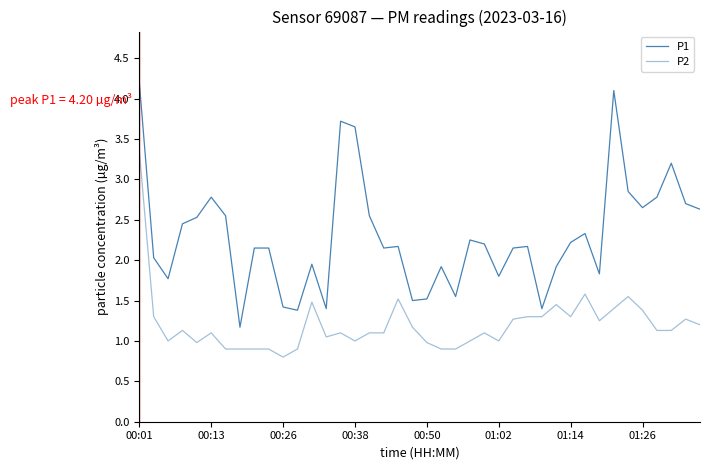

What is the average value of the P2 series?

1.2